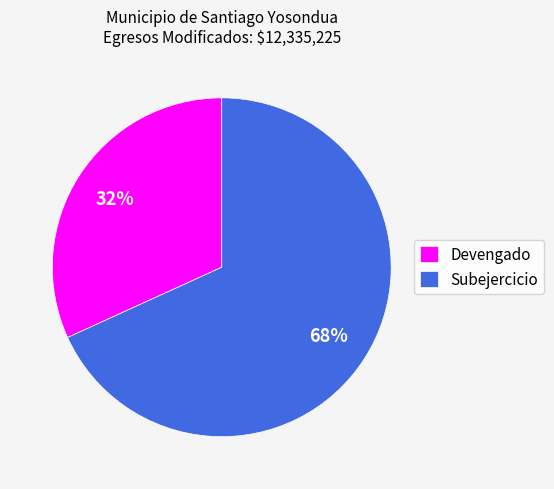

Which has a higher value, Devengado or Subejercicio?

Subejercicio